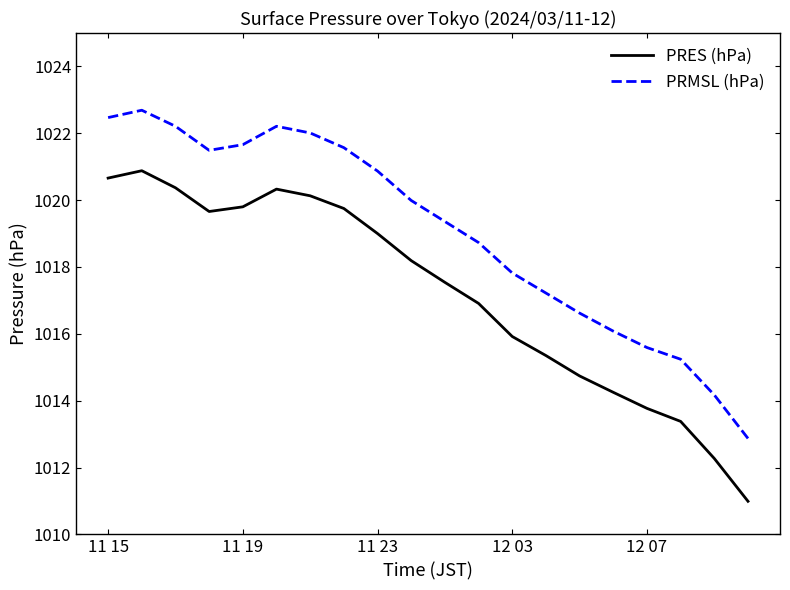

What is the greatest value displayed?

1022.7